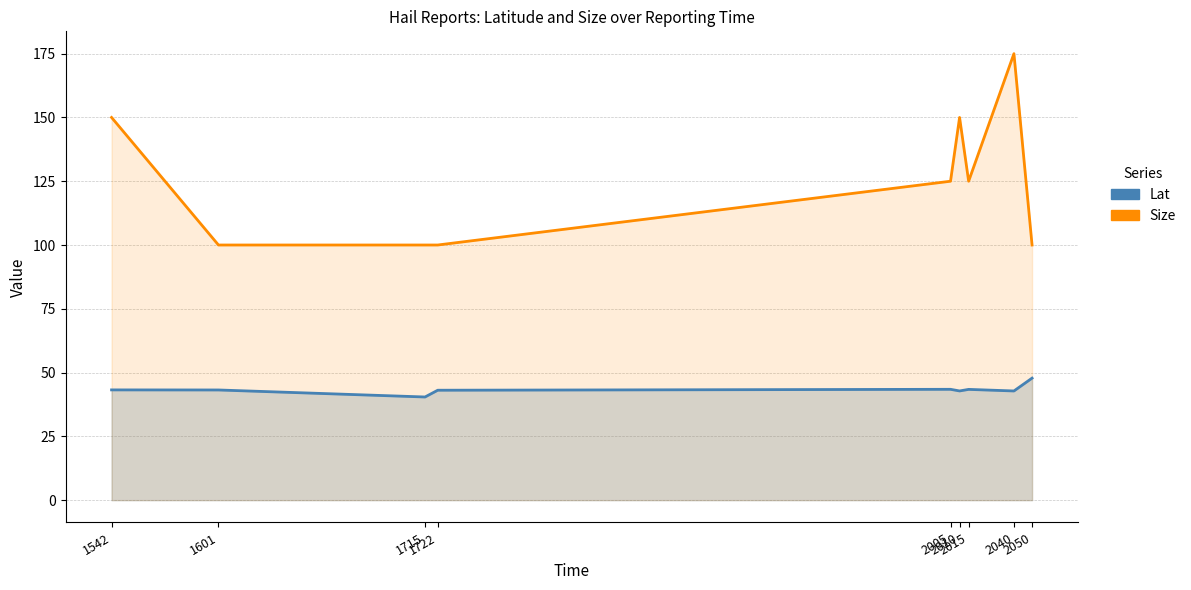

Which series has the largest range (max minus min)?

Size